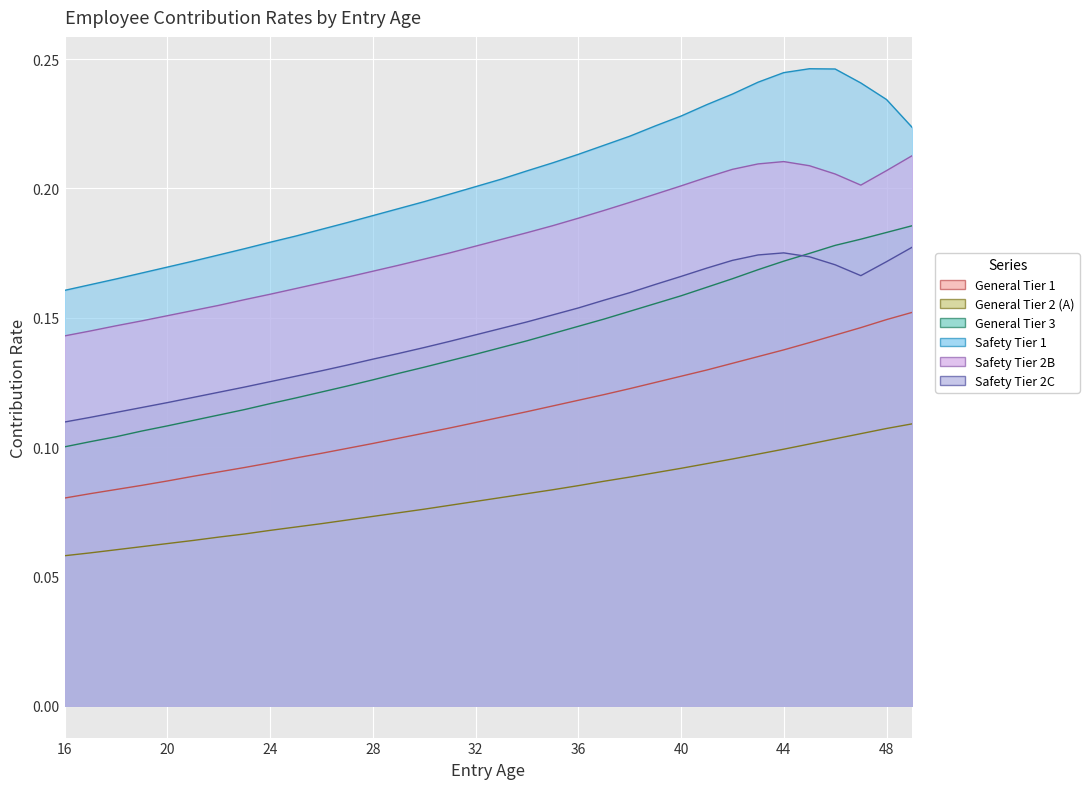

Rank the categories by General Tier 3 value from lowest to highest.

16, 17, 18, 19, 20, 21, 22, 23, 24, 25, 26, 27, 28, 29, 30, 31, 32, 33, 34, 35, 36, 37, 38, 39, 40, 41, 42, 43, 44, 45, 46, 47, 48, 49